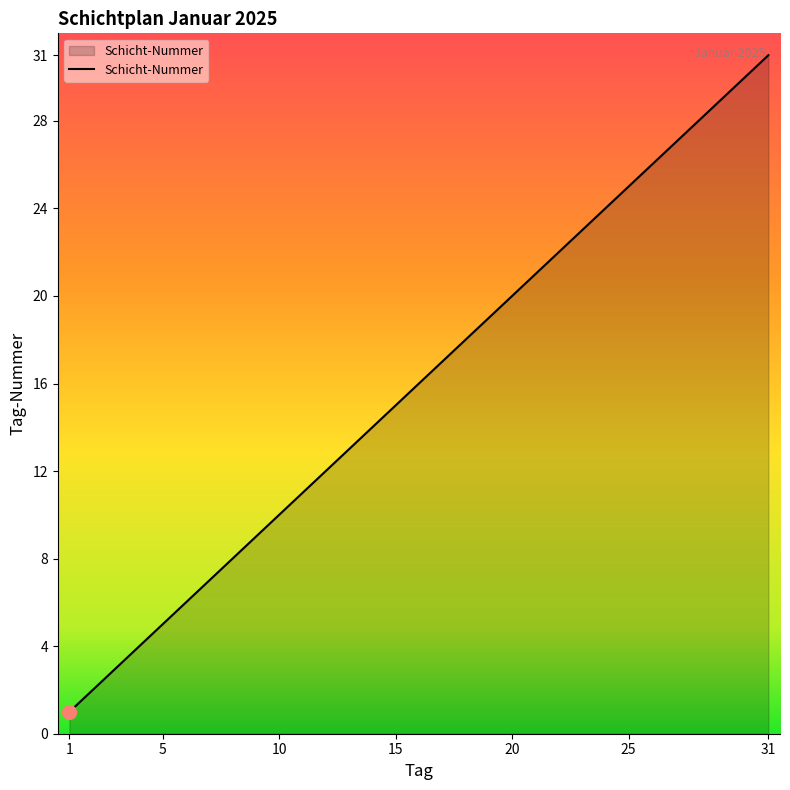

What is the maximum value shown in the chart?

31